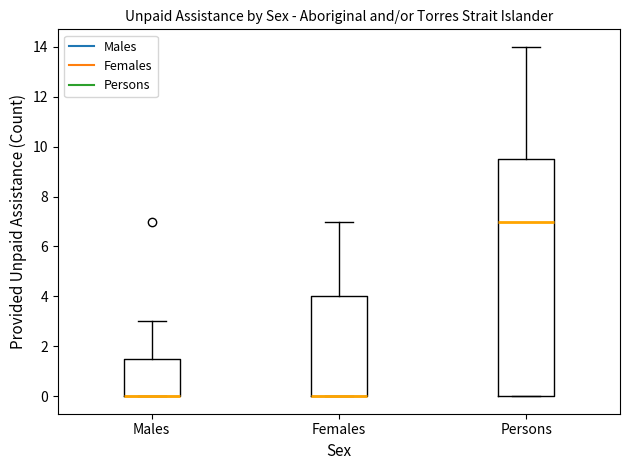

Which box is the tallest, from its lower edge to its upper edge?

Persons